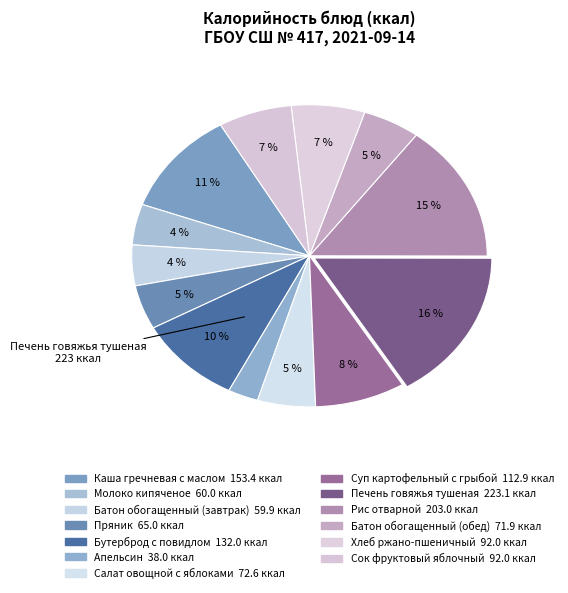

How many segments does this pie chart have?

13